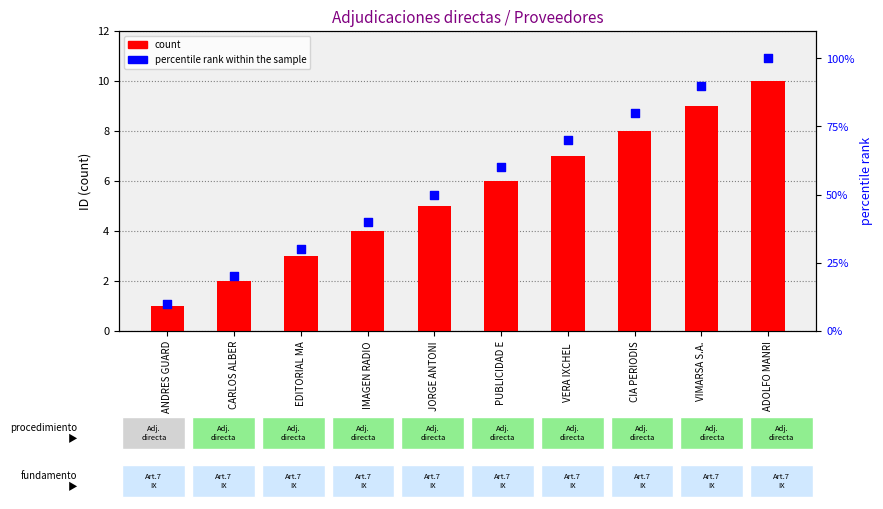

Which series contains the highest Y value?

percentile rank within the sample